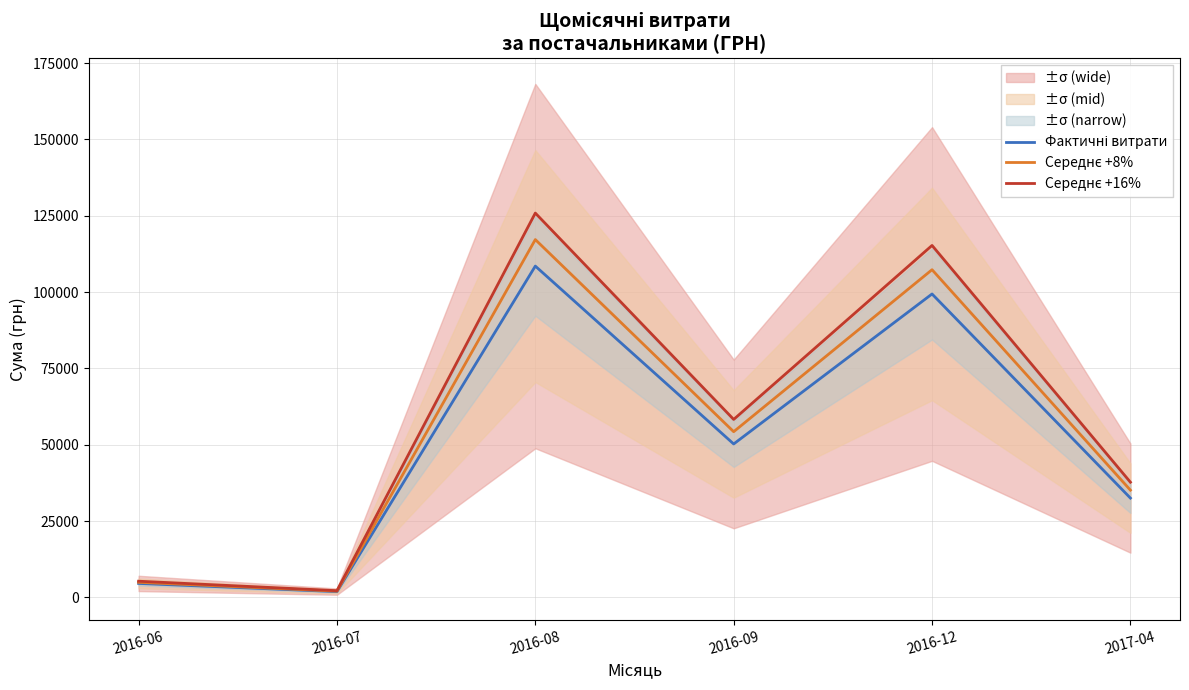

How many distinct data groups are displayed?

3